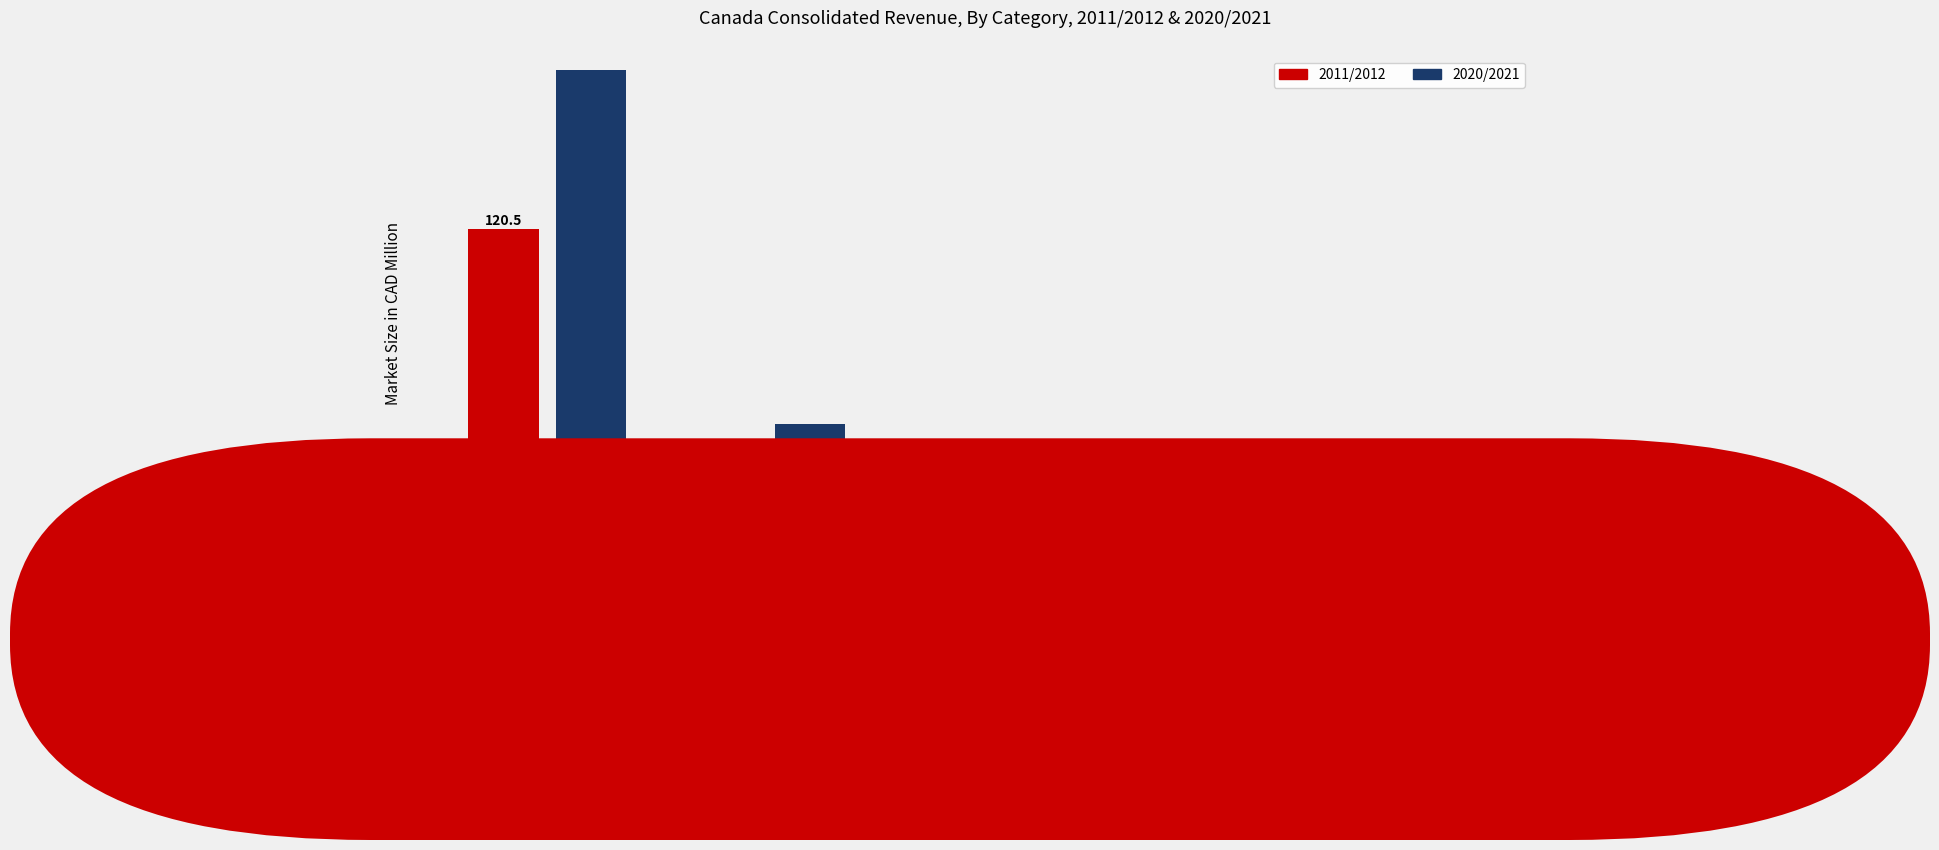

Rank the series by their maximum value, from lowest to highest.

2011/2012, 2020/2021